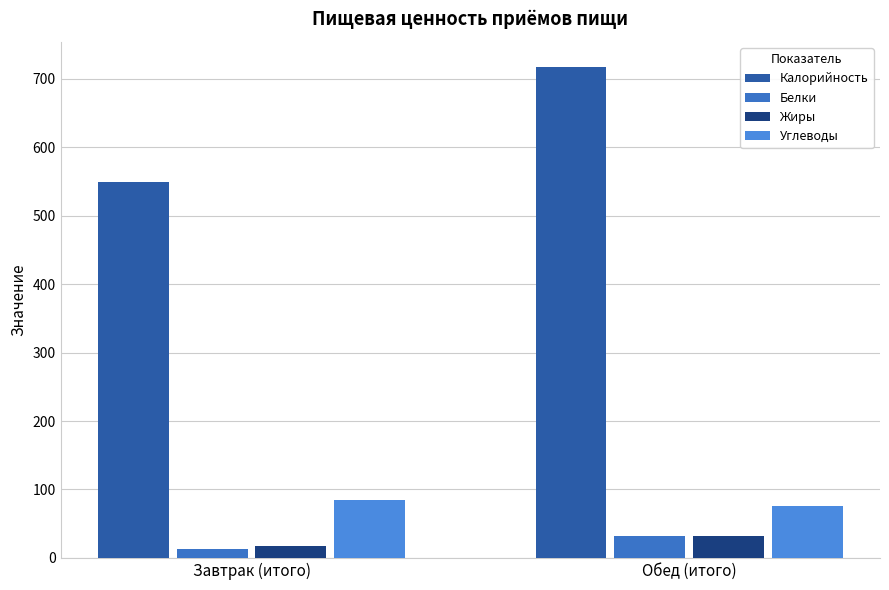

Reading right to left, extract all data points from this chart.

Калорийность: 717.8	549.6
Белки: 32.1	12.8
Жиры: 31.8	17.2
Углеводы: 76.2	84.7